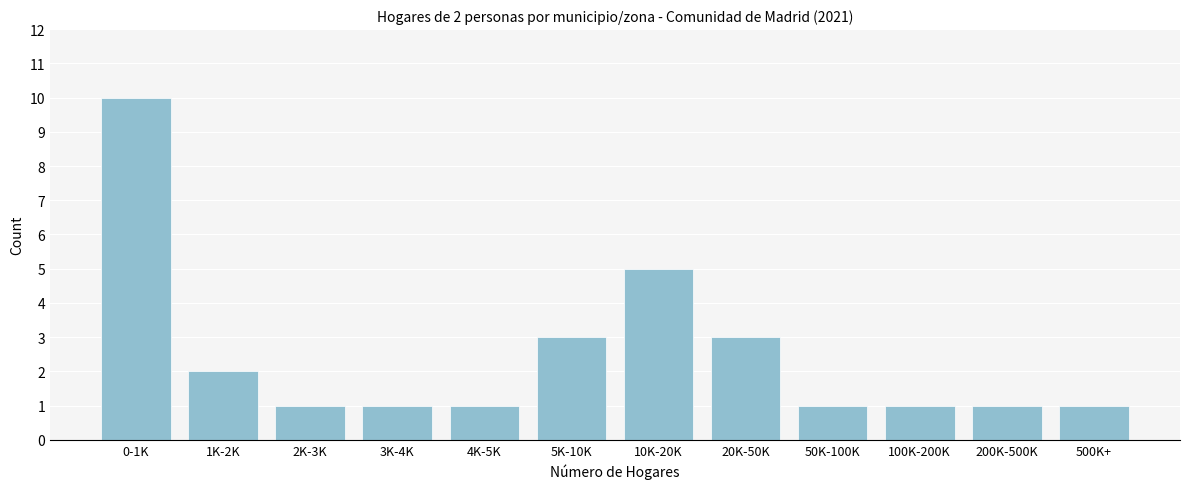

Reading left to right, transcribe all the data shown in this chart.

0-1K=10	1K-2K=2	2K-3K=1	3K-4K=1	4K-5K=1	5K-10K=3	10K-20K=5	20K-50K=3	50K-100K=1	100K-200K=1	200K-500K=1	500K+=1